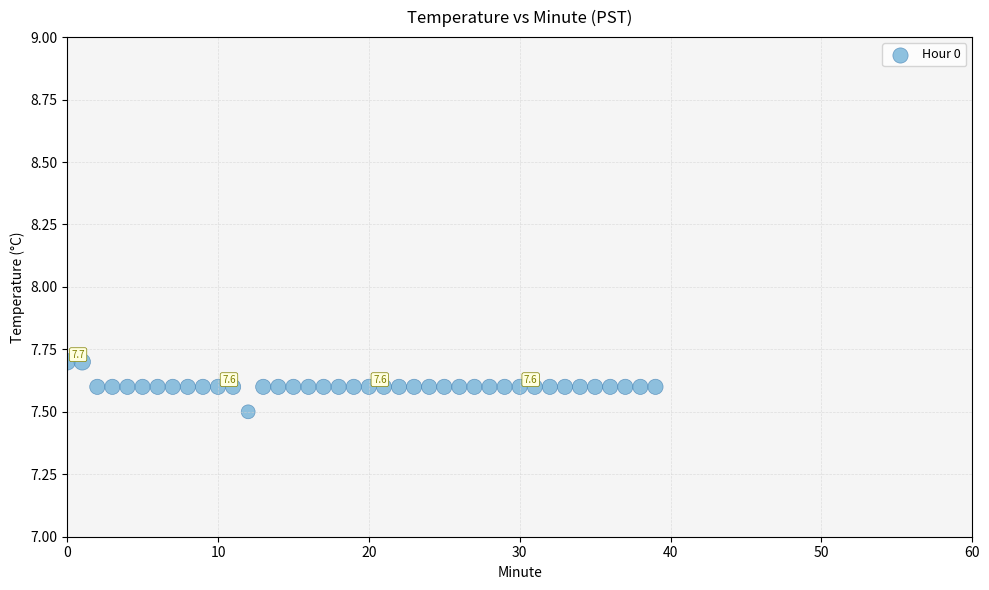

What Y value in the scatter plot is closest to 7?

7.5